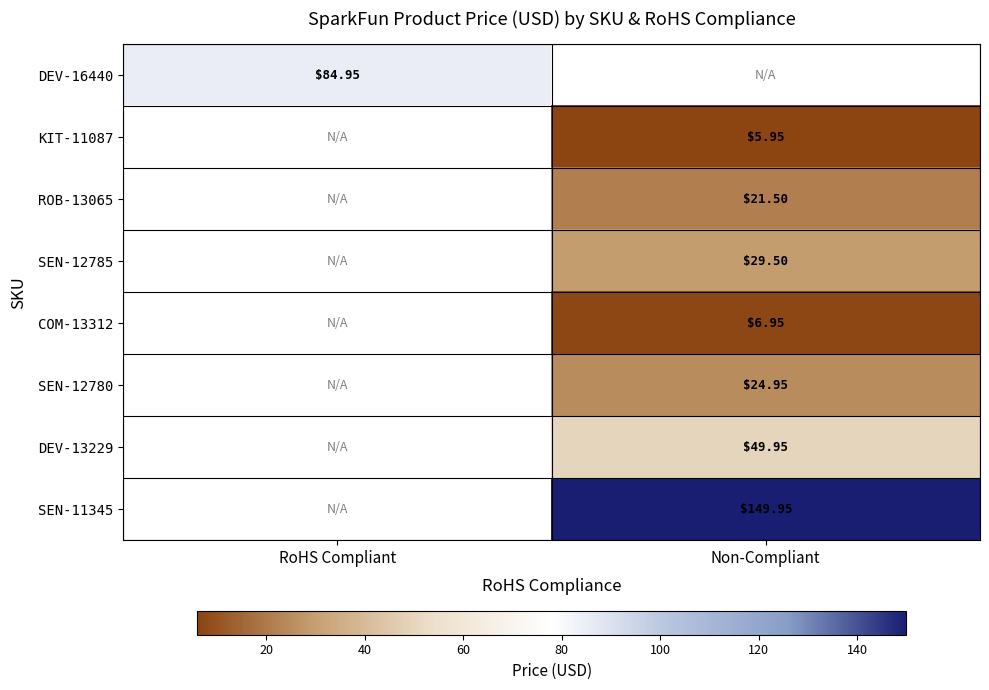

Read the SEN-12780 value at Non-Compliant.

24.9